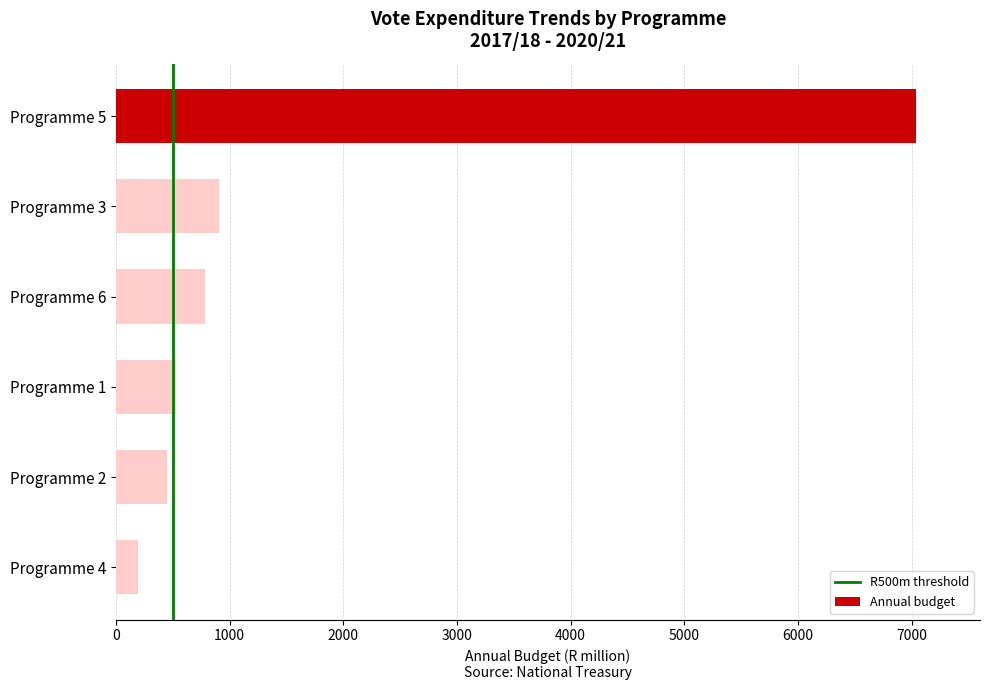

Is it true that the value at Programme 3 is 285.1?

False